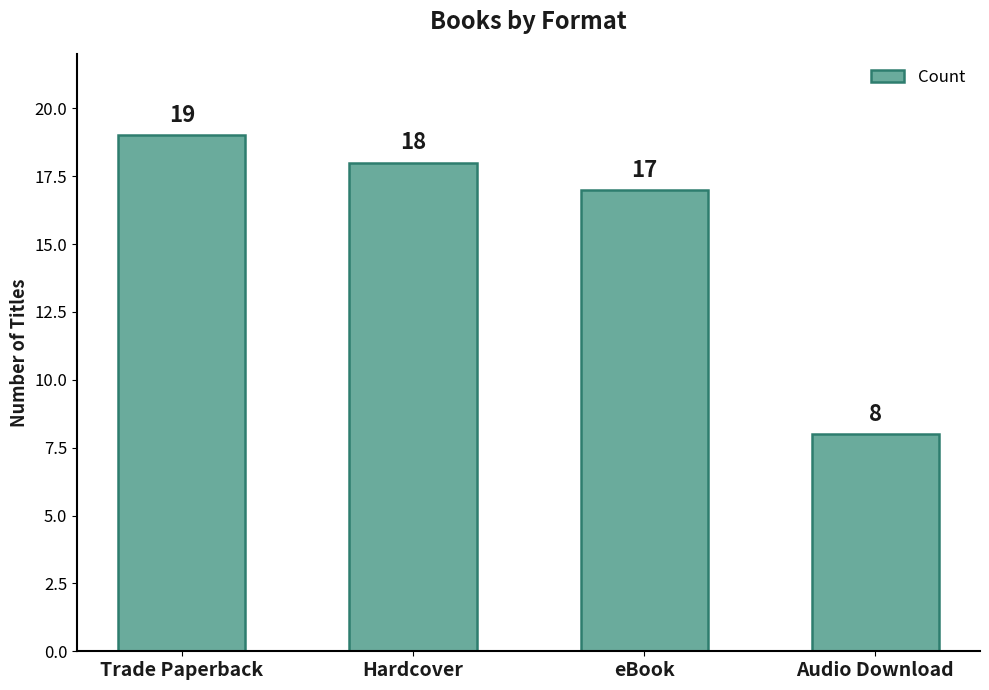

What is the change in value from Trade Paperback to eBook?

-2